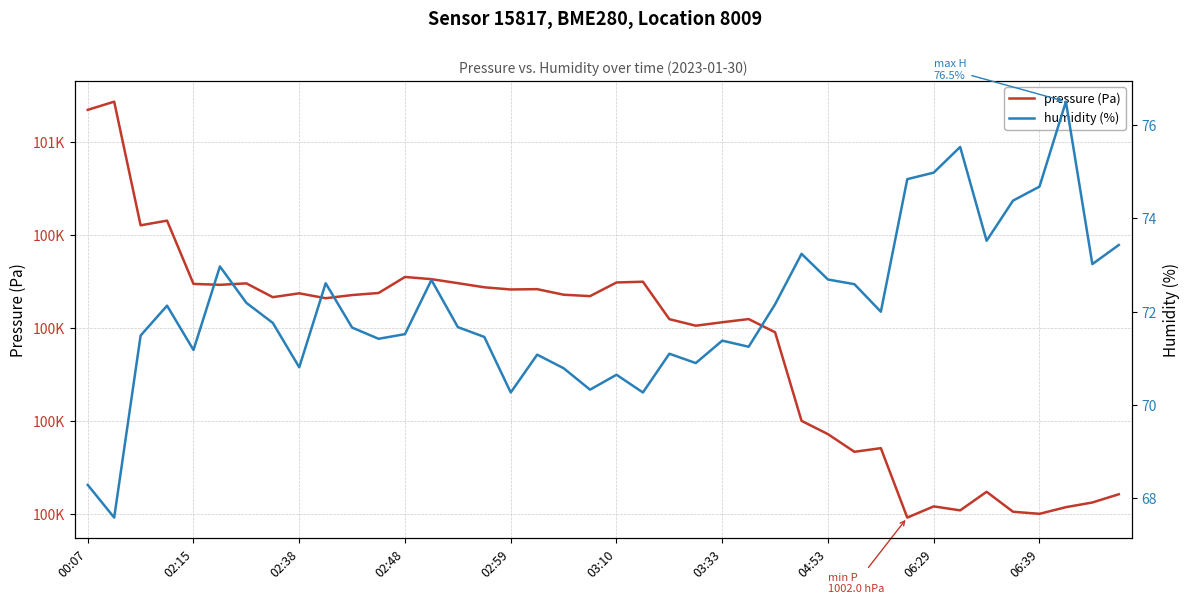

Which series has the largest total across all categories?

pressure (Pa)